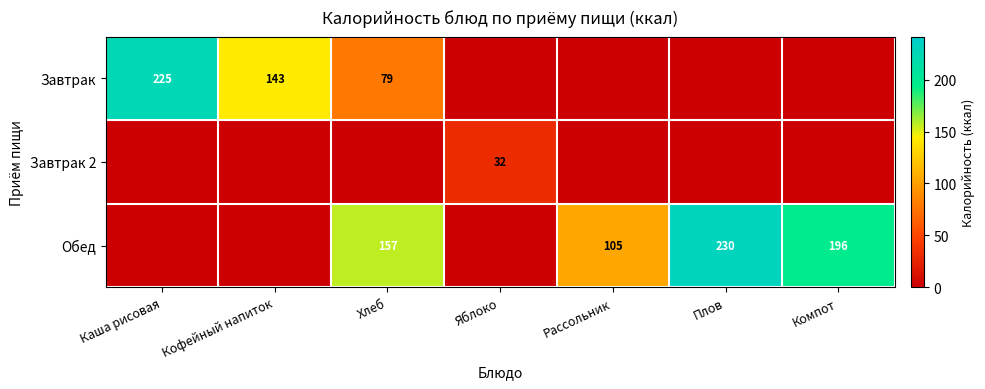

The value of Завтрак 2 at Яблоко is 53. True or false?

False